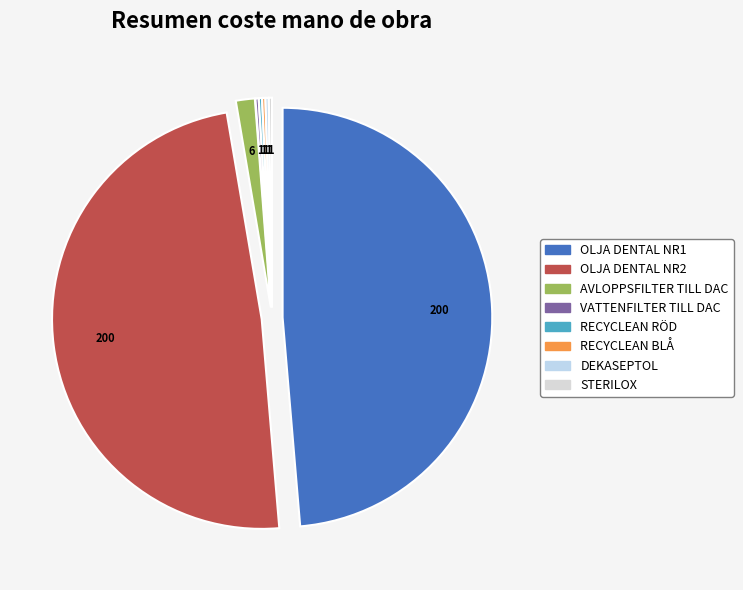

Is there any slice that represents more than half of the pie?

No